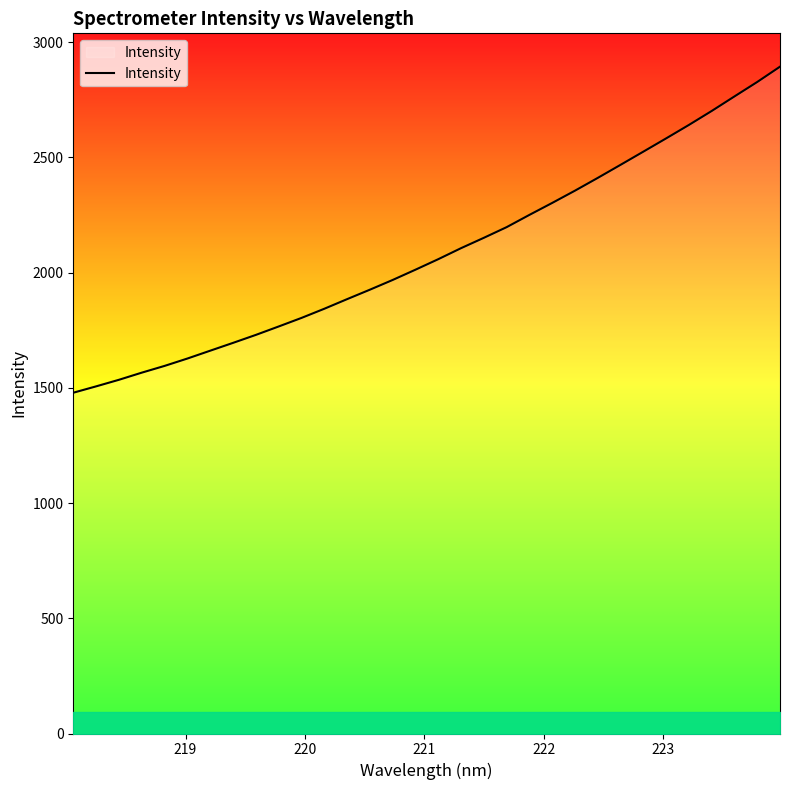

True or false: the data has more than 1 interior local peaks.

False